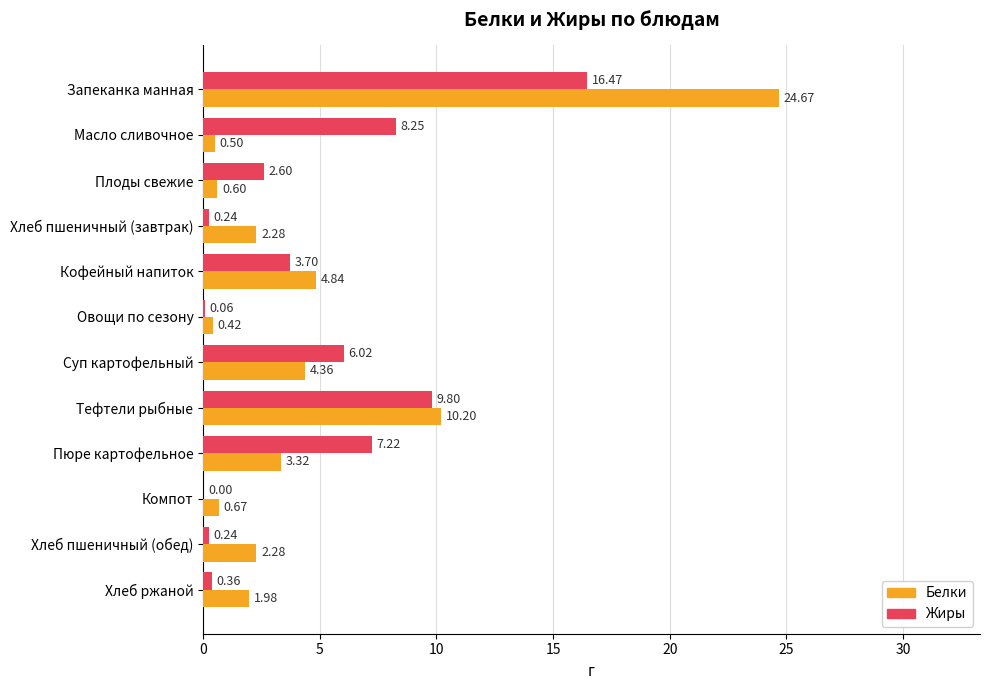

Count the number of data series in this chart.

2